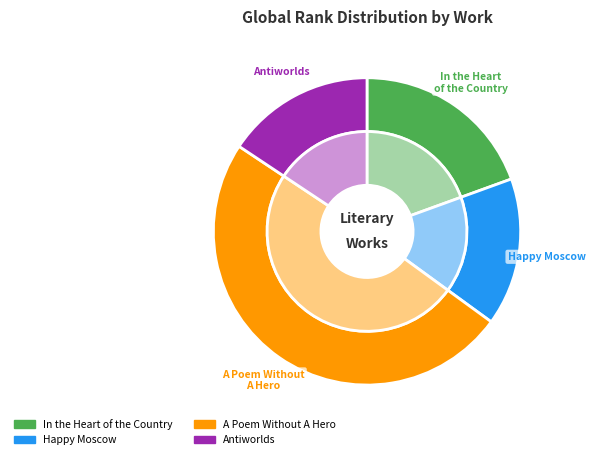

Which has a higher value, Antiworlds or In the Heart of the Country?

In the Heart of the Country